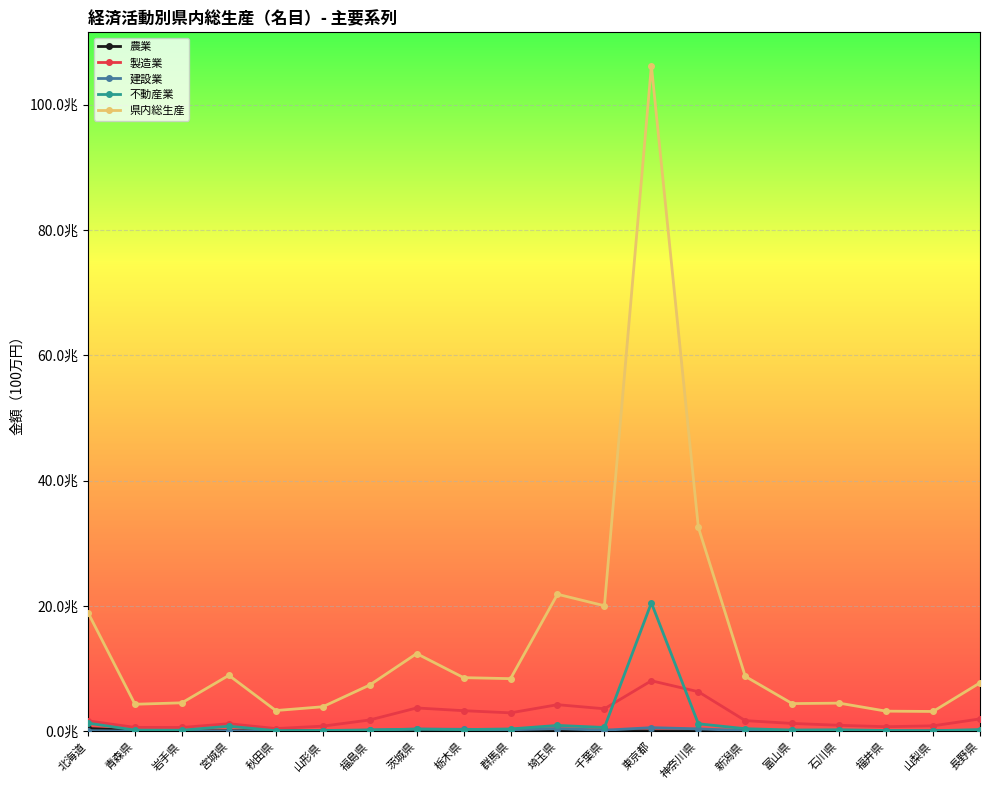

Is this an area chart (filled region under the line)?

No